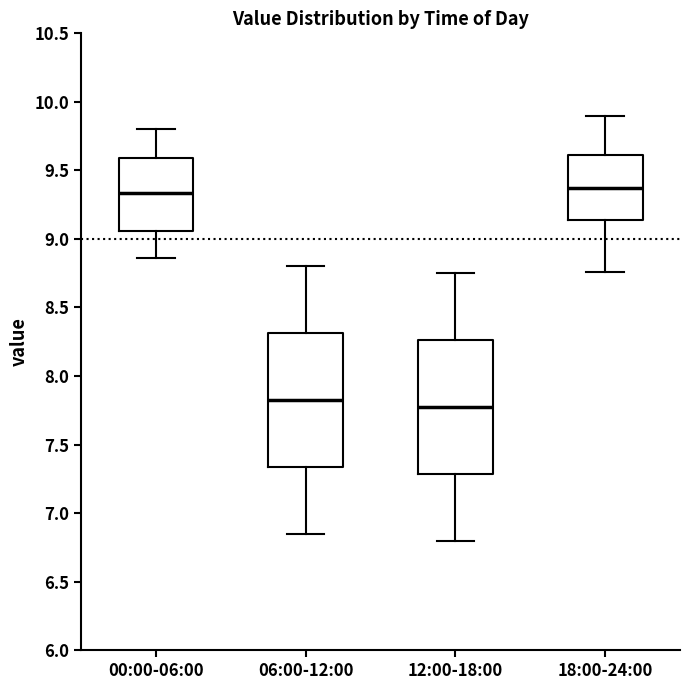

Reading left to right, read every box against the y-axis: the position of its median line, the range the box covers, and the ends of its whiskers. The values are not printed on the chart, so give them approximately, as read against the axis.

00:00-06:00: median 9.35, box 9.05 to 9.60, whiskers 8.85 to 9.80
06:00-12:00: median 7.85, box 7.35 to 8.30, whiskers 6.85 to 8.80
12:00-18:00: median 7.80, box 7.30 to 8.25, whiskers 6.80 to 8.75
18:00-24:00: median 9.40, box 9.15 to 9.60, whiskers 8.75 to 9.90